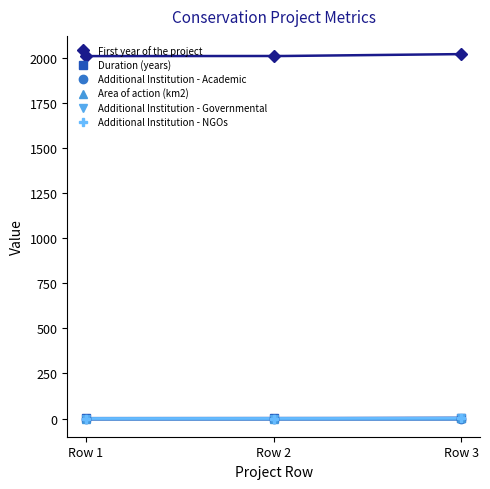

At Row 1, list the series in order from largest to smallest.

First year of the project, Duration (years), Area of action (km2), Additional Institution - Academic, Additional Institution - Governmental, Additional Institution - NGOs